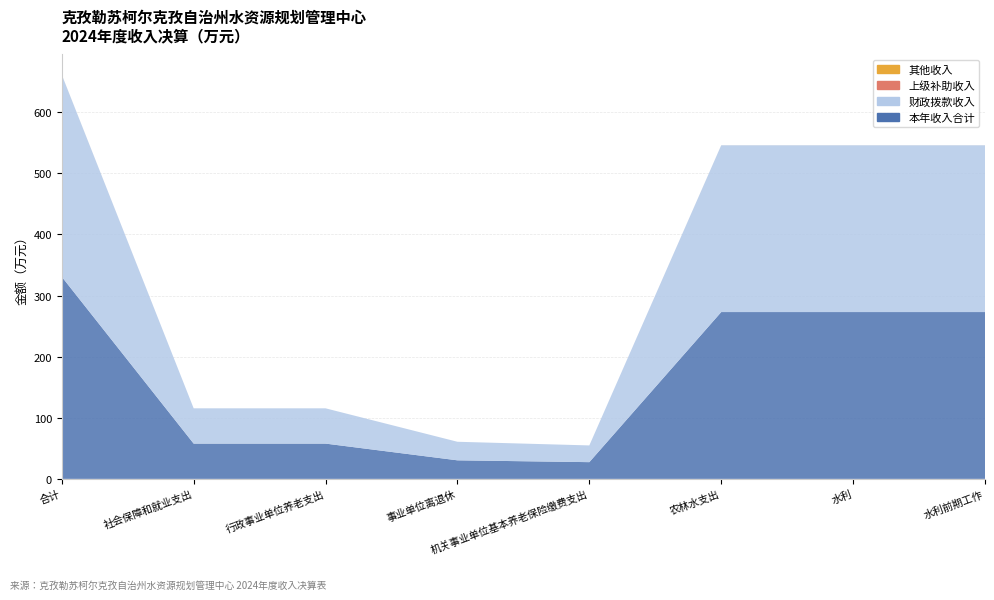

Reading left to right, list all the values displayed in this chart.

本年收入合计: 合计=330.7	社会保障和就业支出=57.7	行政事业单位养老支出=57.7	事业单位离退休=30.4	机关事业单位基本养老保险缴费支出=27.4	农林水支出=273.0	水利=273.0	水利前期工作=273.0
财政拨款收入: 合计=330.7	社会保障和就业支出=57.7	行政事业单位养老支出=57.7	事业单位离退休=30.4	机关事业单位基本养老保险缴费支出=27.4	农林水支出=273.0	水利=273.0	水利前期工作=273.0
上级补助收入: 合计=0.0	社会保障和就业支出=0.0	行政事业单位养老支出=0.0	事业单位离退休=0.0	机关事业单位基本养老保险缴费支出=0.0	农林水支出=0.0	水利=0.0	水利前期工作=0.0
其他收入: 合计=0.0	社会保障和就业支出=0.0	行政事业单位养老支出=0.0	事业单位离退休=0.0	机关事业单位基本养老保险缴费支出=0.0	农林水支出=0.0	水利=0.0	水利前期工作=0.0